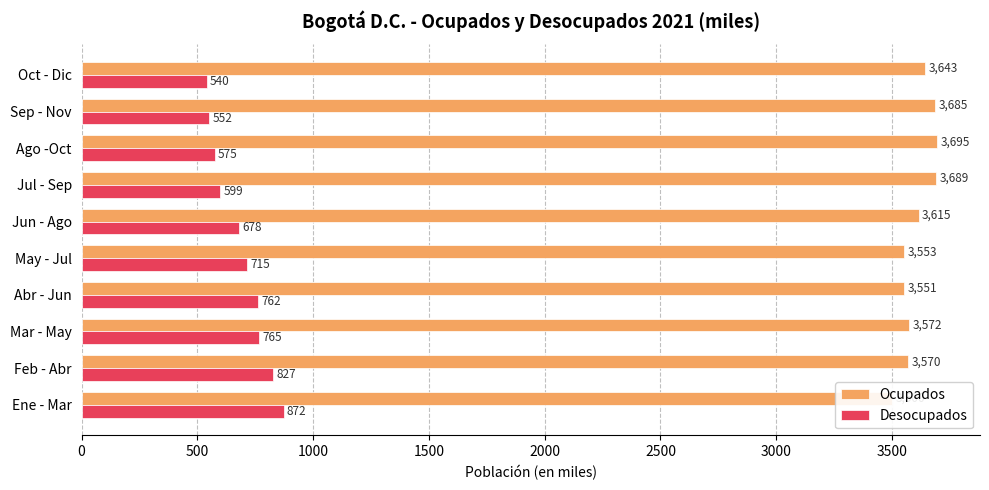

What is the difference between the maximum and minimum values in the Desocupados series?

332.1